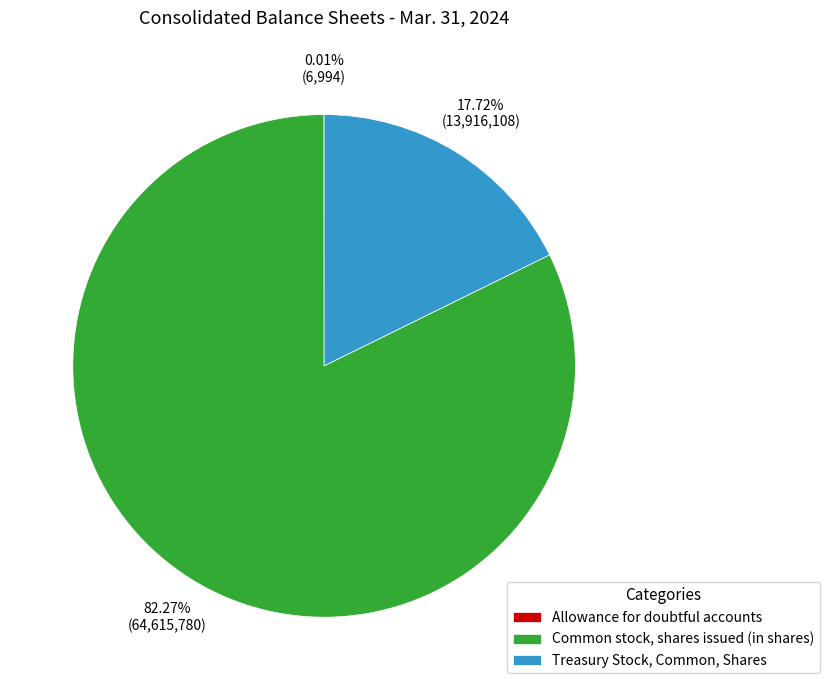

Which has a higher value, Common stock, shares issued (in shares) or Treasury Stock, Common, Shares?

Common stock, shares issued (in shares)